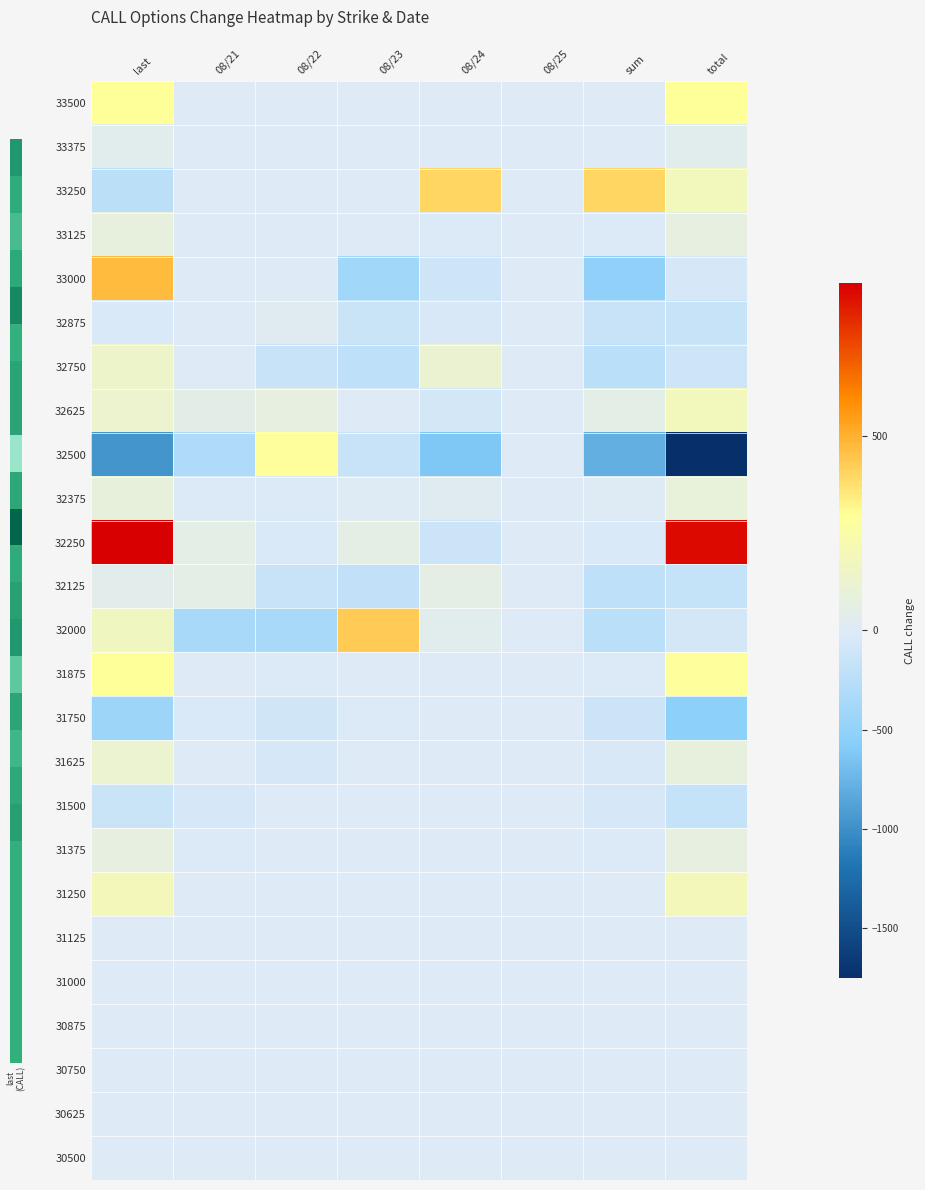

Which series has the largest total across all categories?

32250